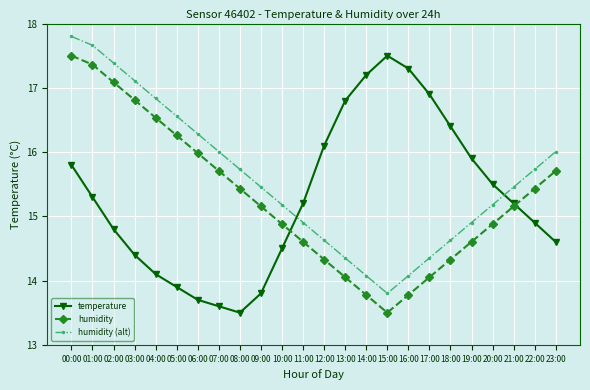

What is the total value across all series at 08:00?

44.7